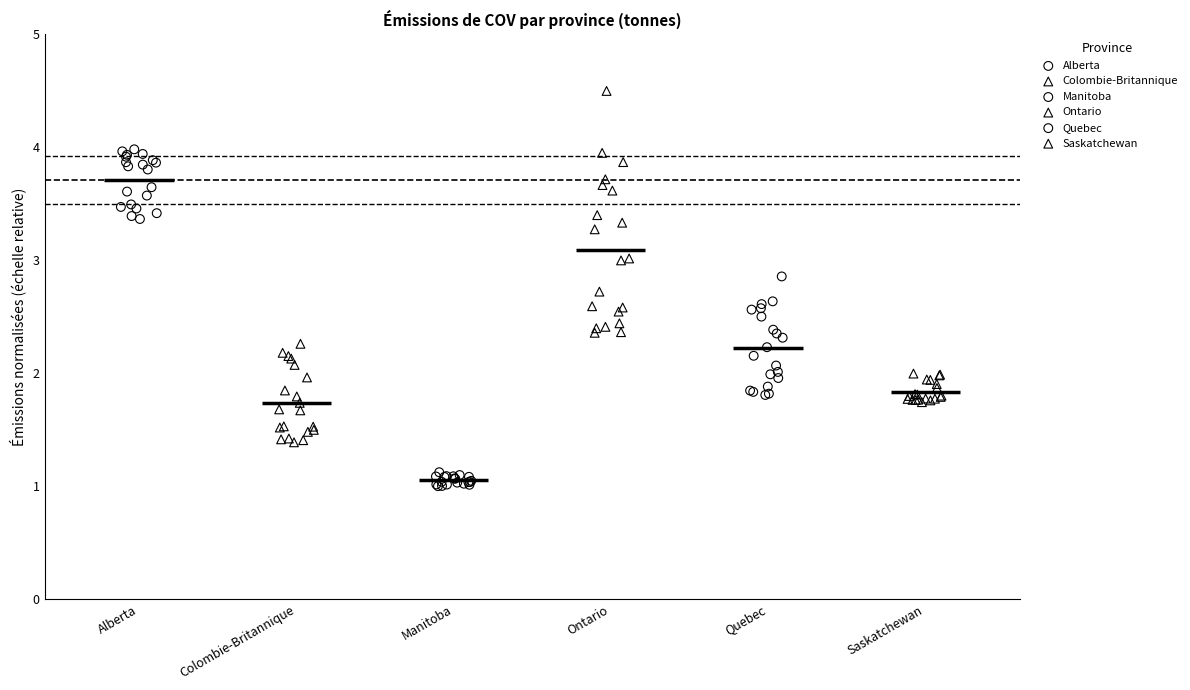

Which series reaches the minimum Y coordinate?

Manitoba